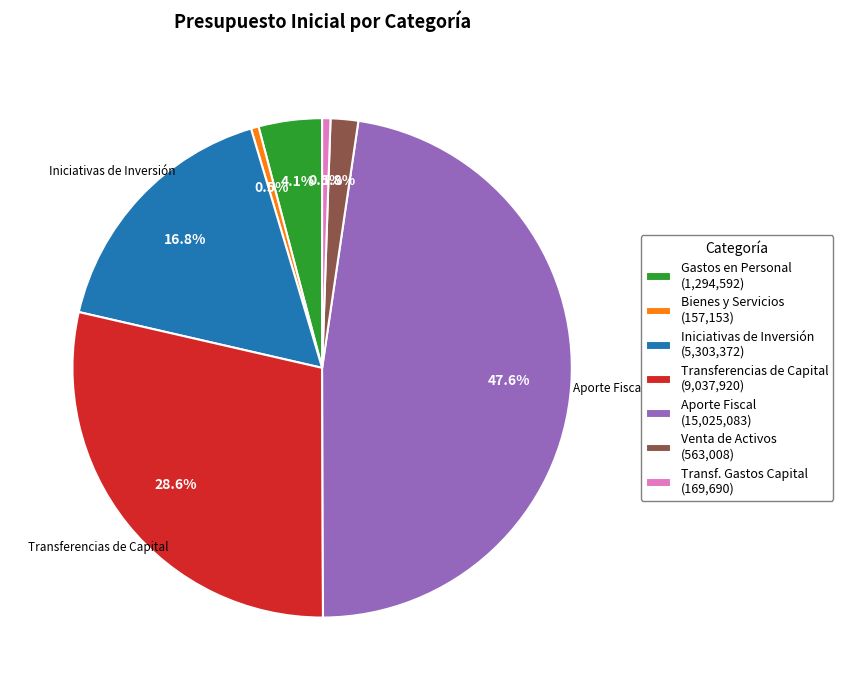

How much of the chart is everything except Iniciativas de Inversión (5,303,372)?

83.2%